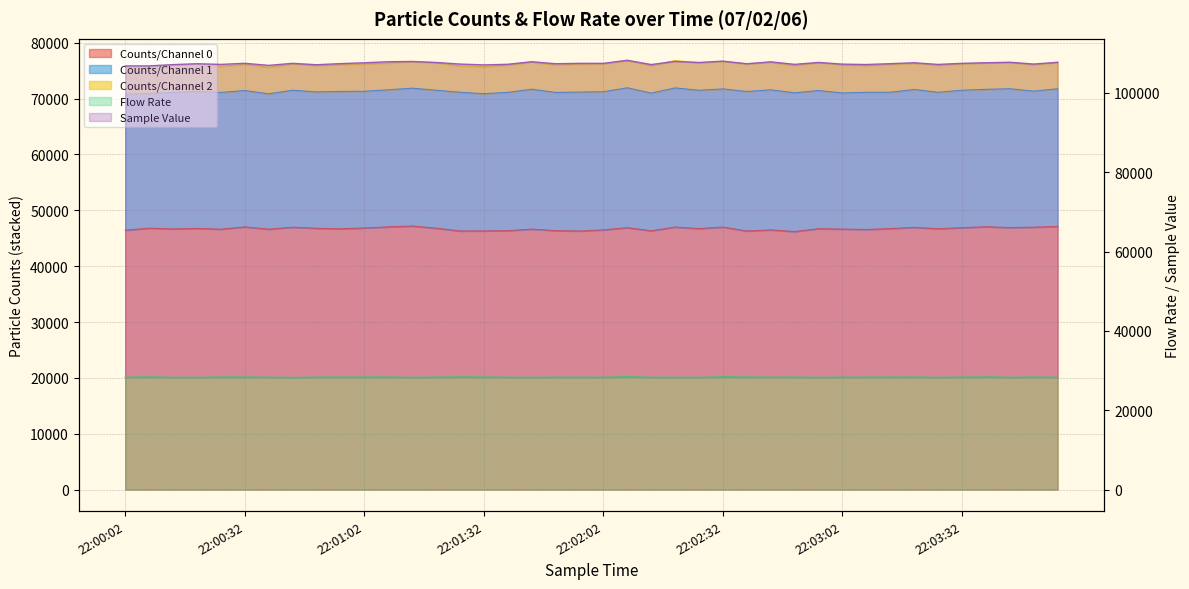

Is the value of Counts/Channel 0 at 22:02:38 greater than the value of Flow Rate at 22:02:02?

Yes